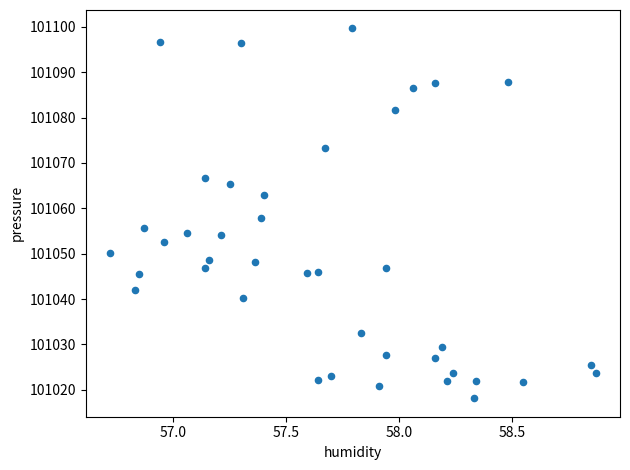

What is the range of Y values (max minus min)?

81.5